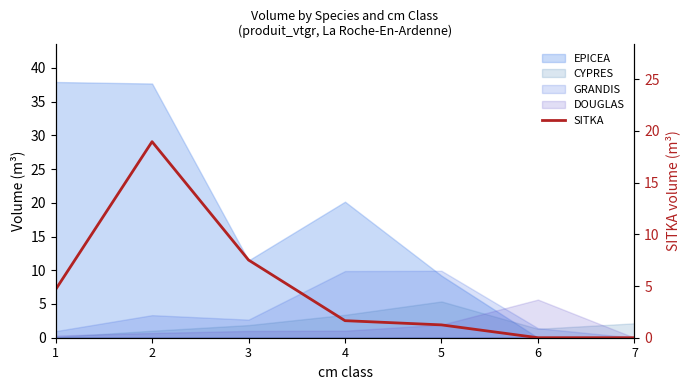

Count the number of values greater than 1.

5